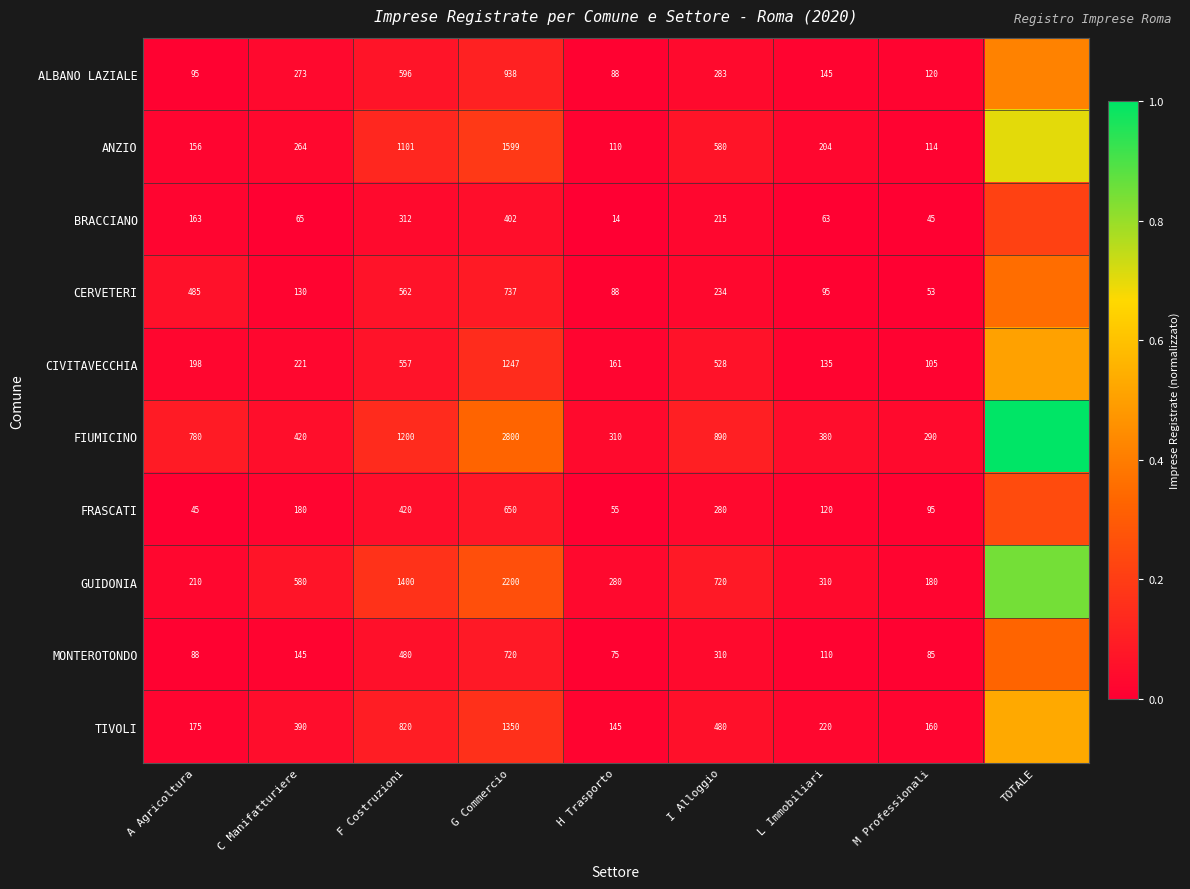

Which series changed the most between C Manifatturiere and F Costruzioni?

ANZIO